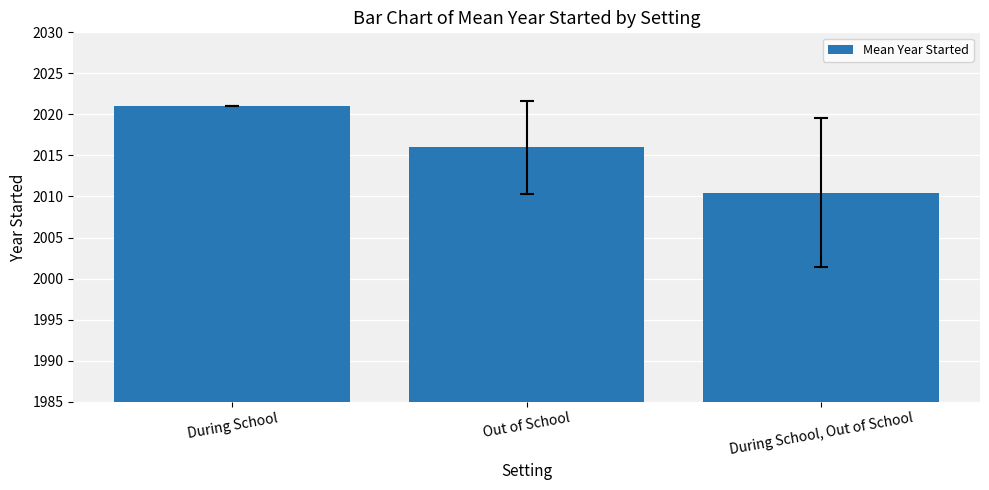

What is the change in value from During School to During School, Out of School?

-10.5